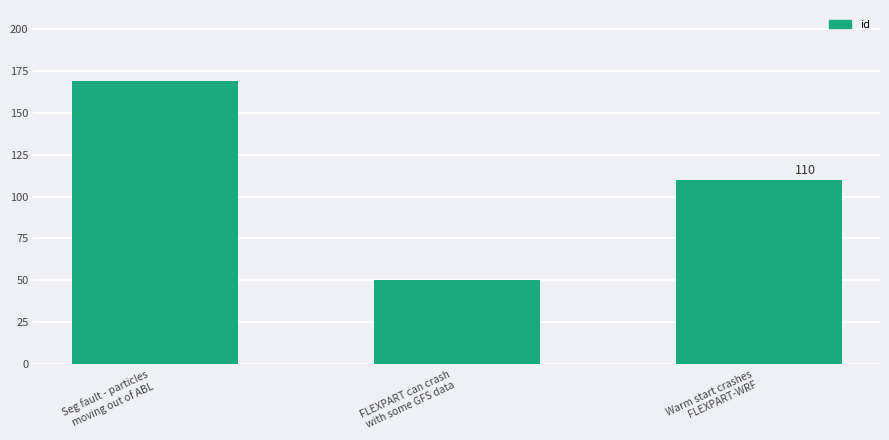

At which label does the data first exceed 110?

Seg fault - particles
moving out of ABL